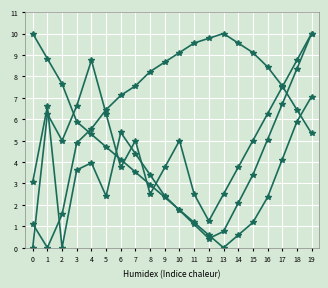

How many lines are shown in the chart?

4